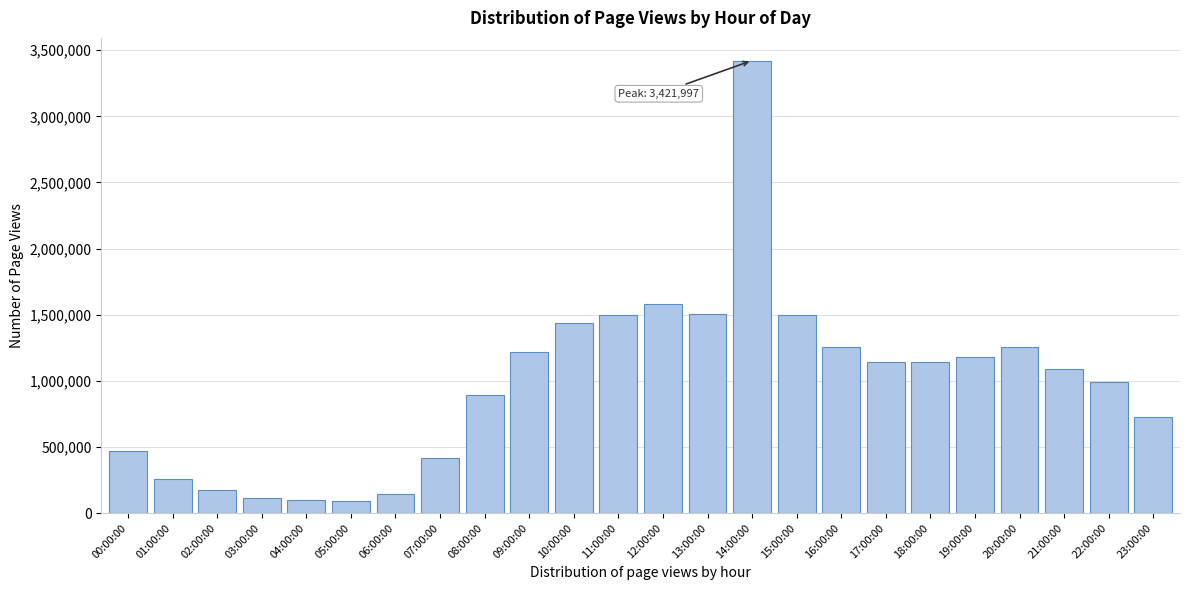

Which category has the highest value across all series?

14:00:00